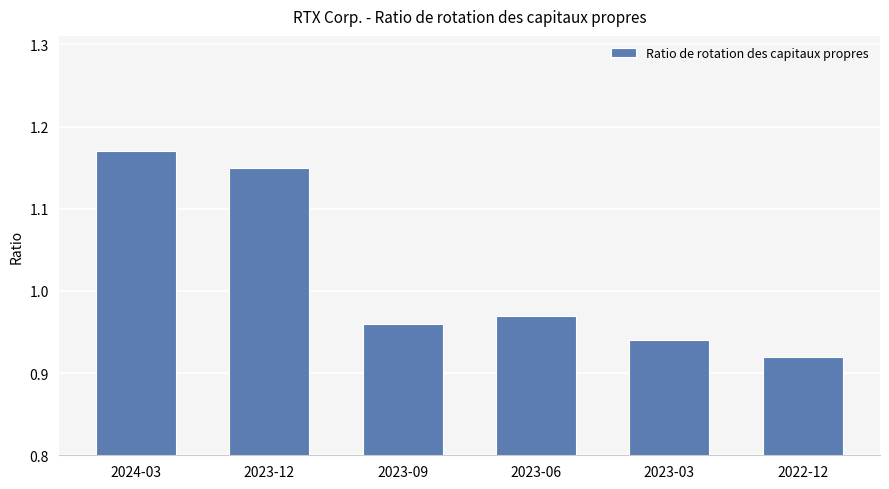

Which category has the highest value across all series?

2024-03